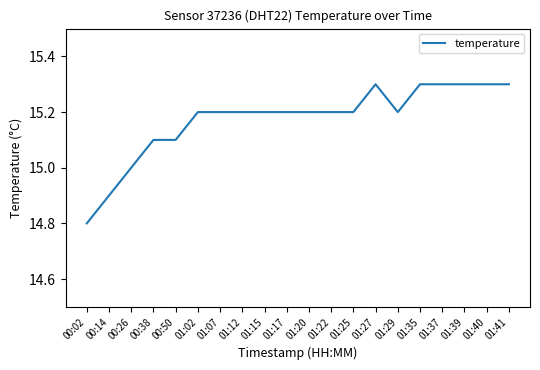

What is the change in value from 00:14 to 01:25?

+0.3